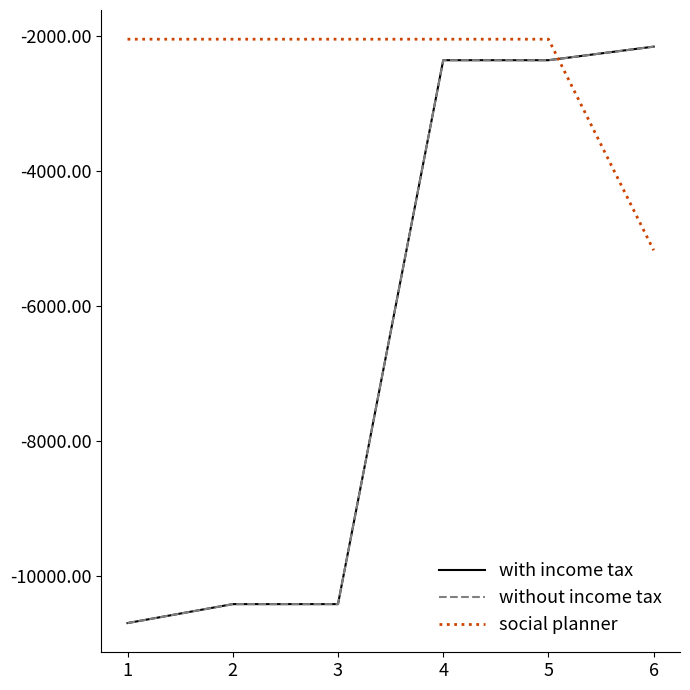

True or false: social planner and without income tax intersect in this chart.

True